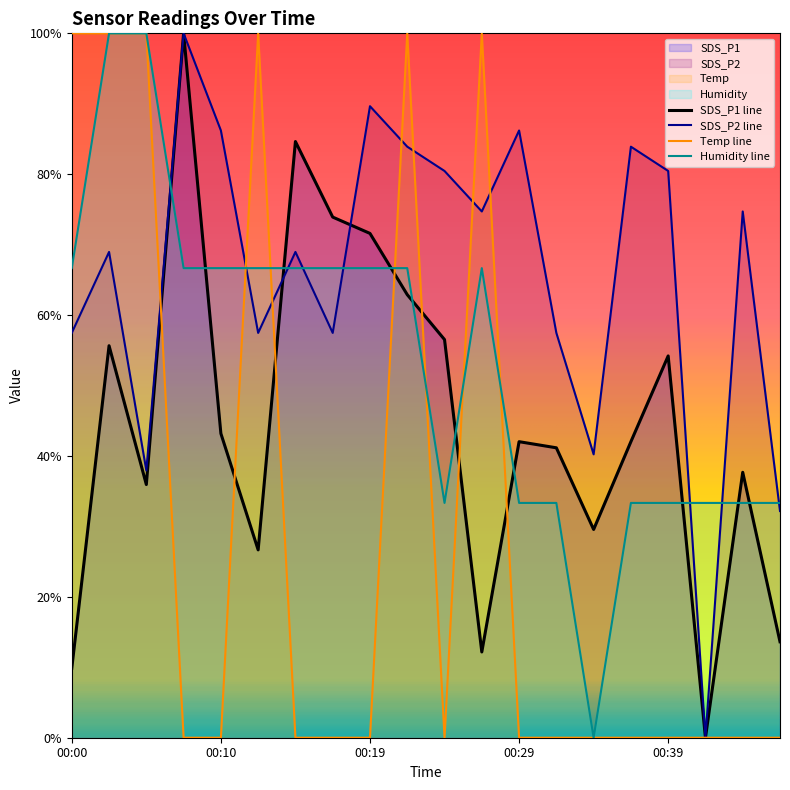

How many intersections are there between SDS_P2 and Humidity?

8